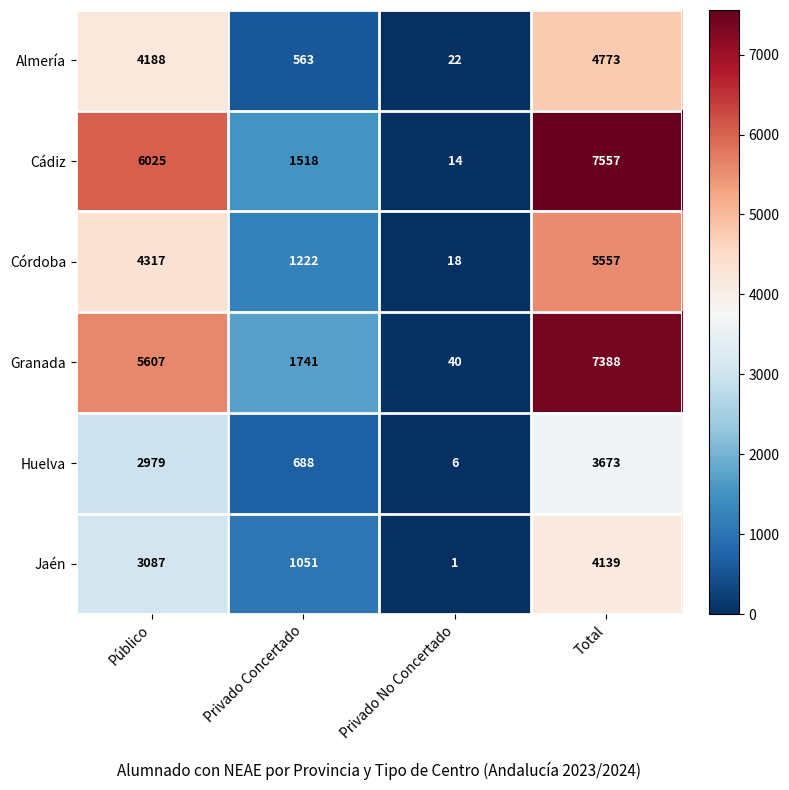

Is the value of Córdoba at Público greater than the value of Almería at Público?

Yes